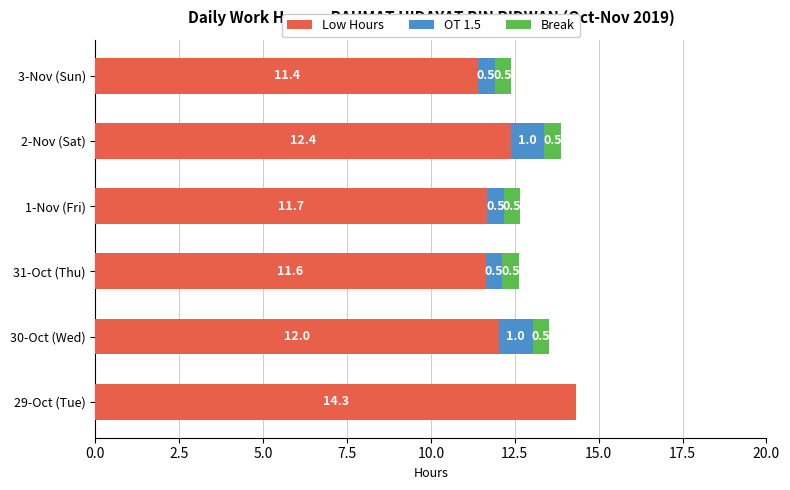

What is the total value across all series at 2-Nov (Sat)?

13.9